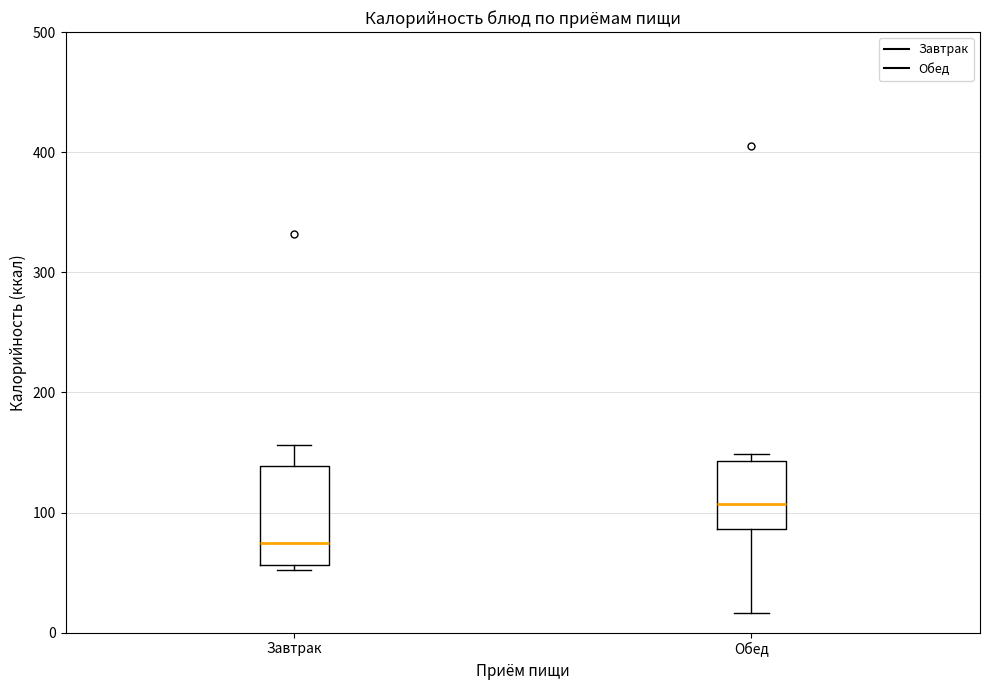

Which box has the lowest median line?

Завтрак